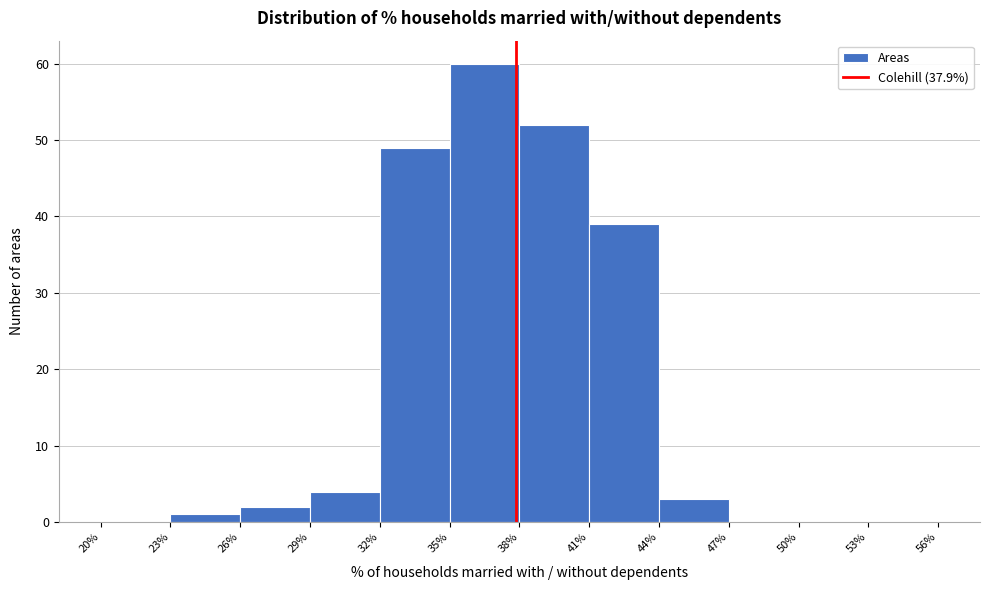

Reading left to right, transcribe this chart: for each bar, give the range it covers on the x-axis and its height. The values are not printed on the chart, so give them approximately, as read against the axis.

20% to 23%: 0
23% to 26%: 1
26% to 29%: 2
29% to 32%: 4
32% to 35%: 49
35% to 38%: 60
38% to 41%: 52
41% to 44%: 39
44% to 47%: 3
47% to 50%: 0
50% to 53%: 0
53% to 56%: 0